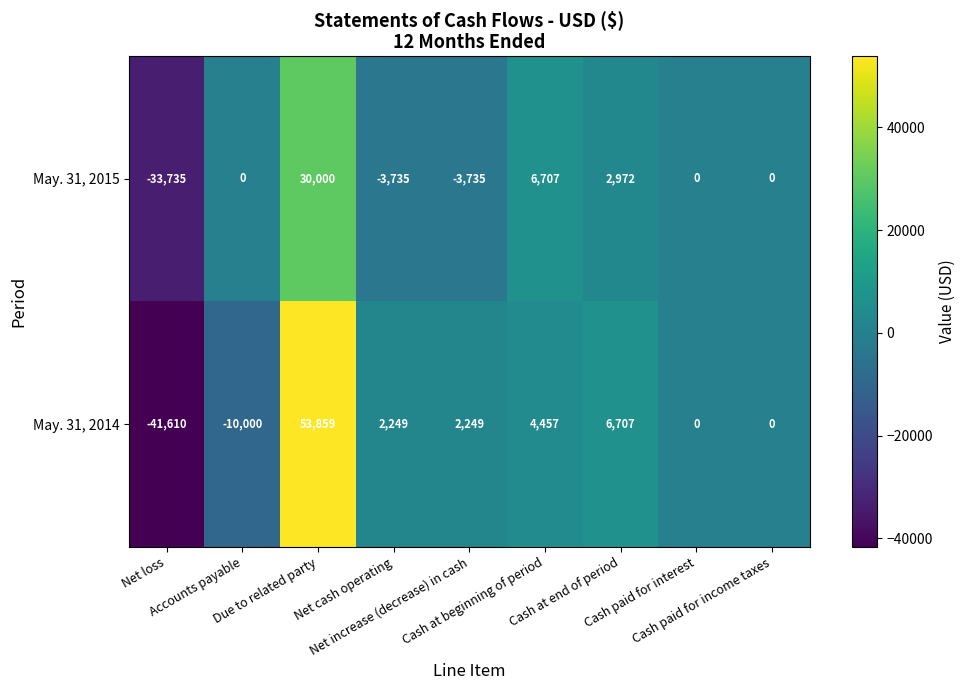

Which series has the largest total across all categories?

May. 31, 2014